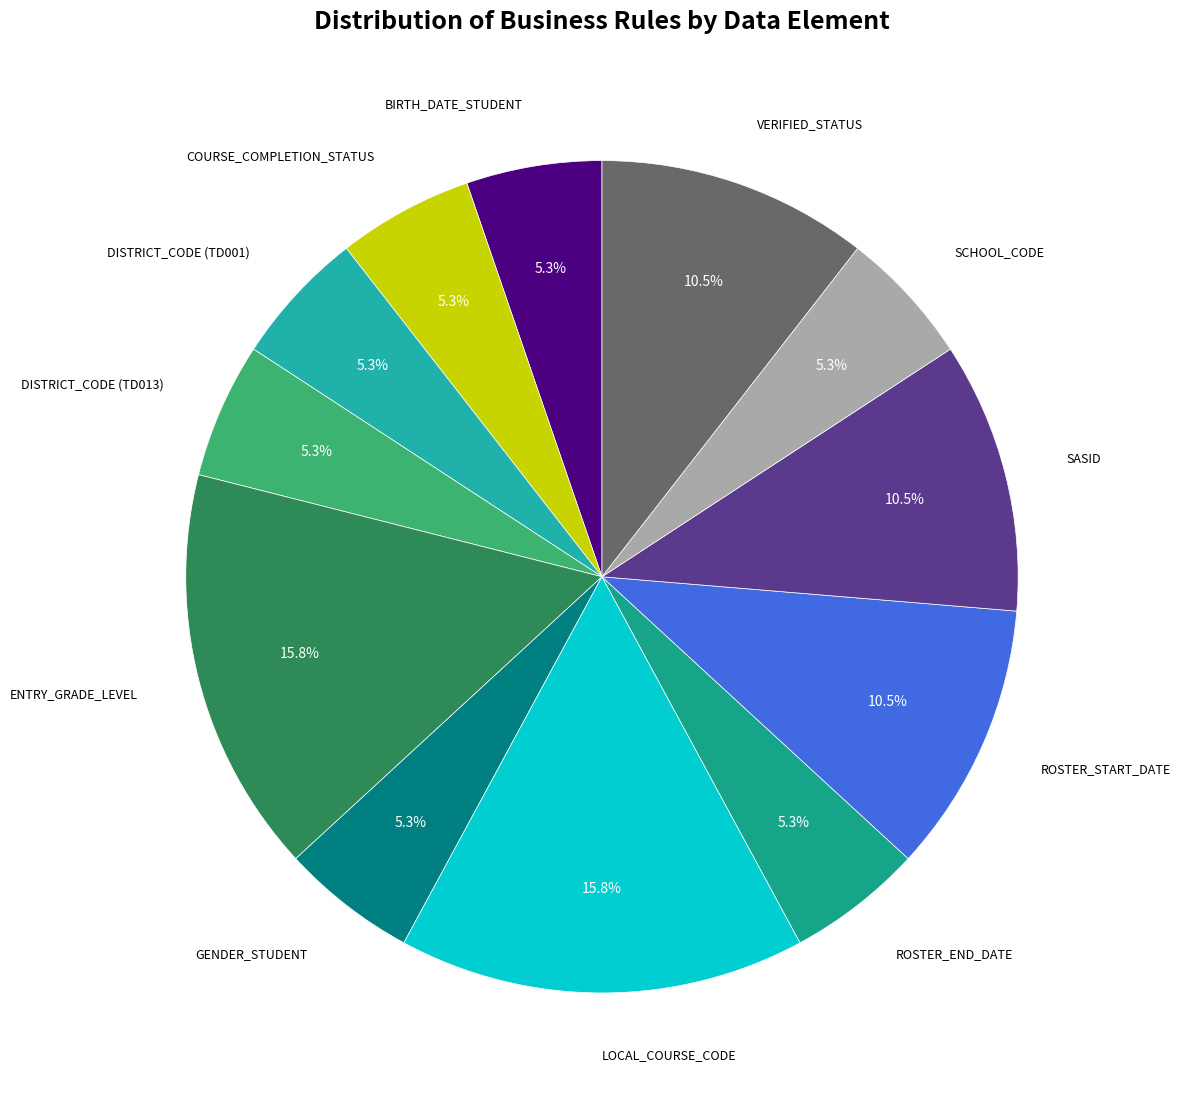

Count the number of slices in the pie.

12